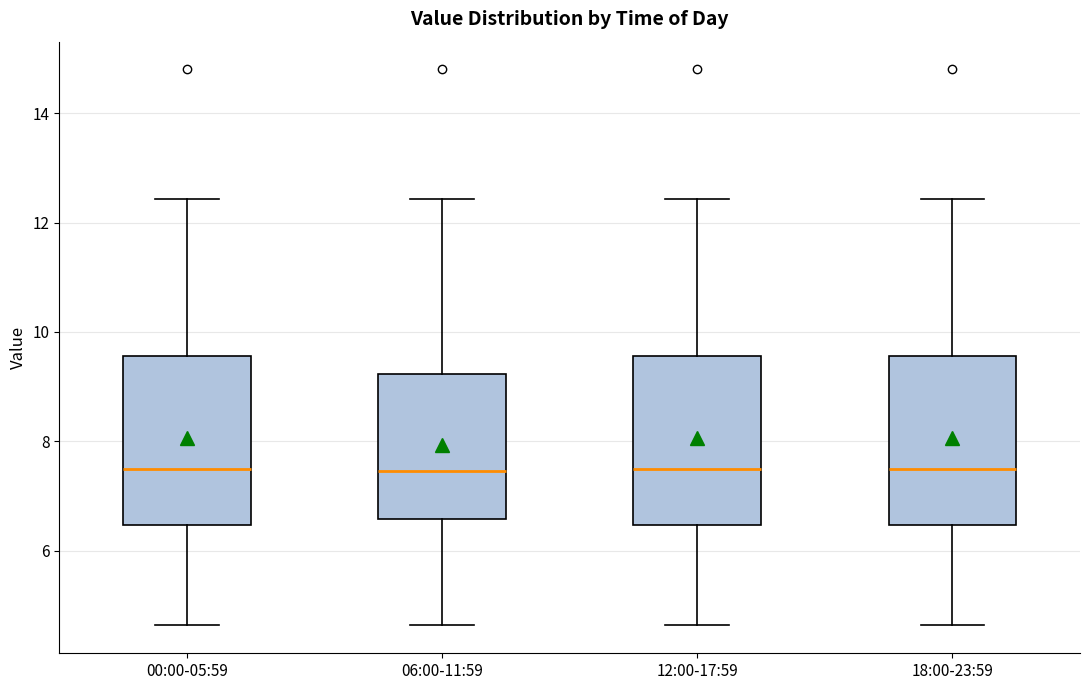

Where is the lower edge of the box for 00:00-05:59 on the y-axis? The values are not printed on the chart, so give them approximately, as read against the axis.

6.4